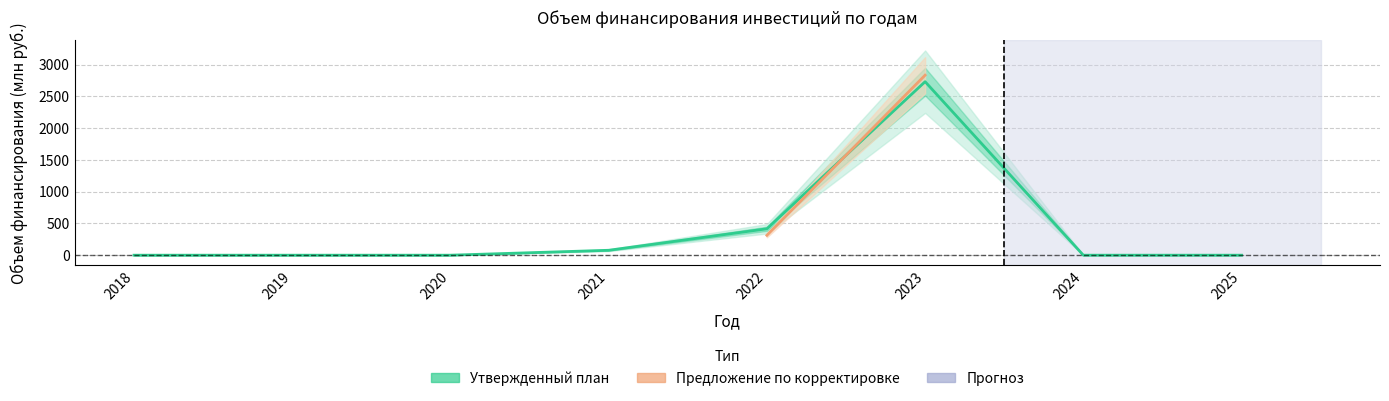

Which series has the largest range (max minus min)?

Утвержденный план